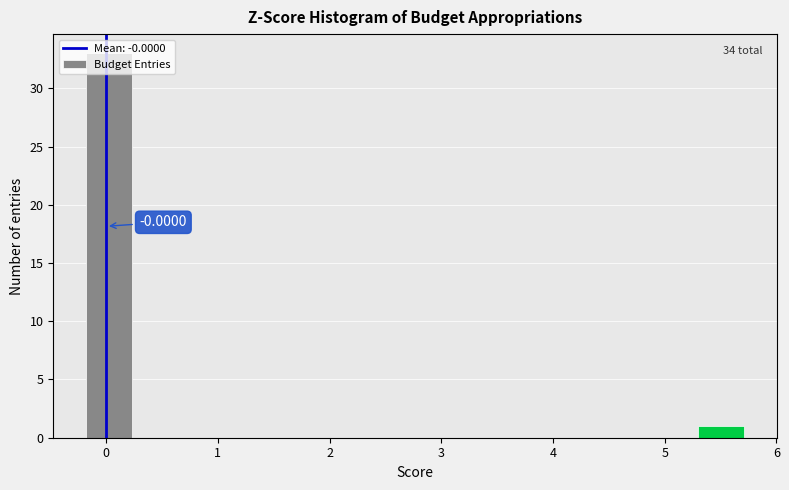

Which range on the x-axis has the tallest bar?

-0.2 to 0.3